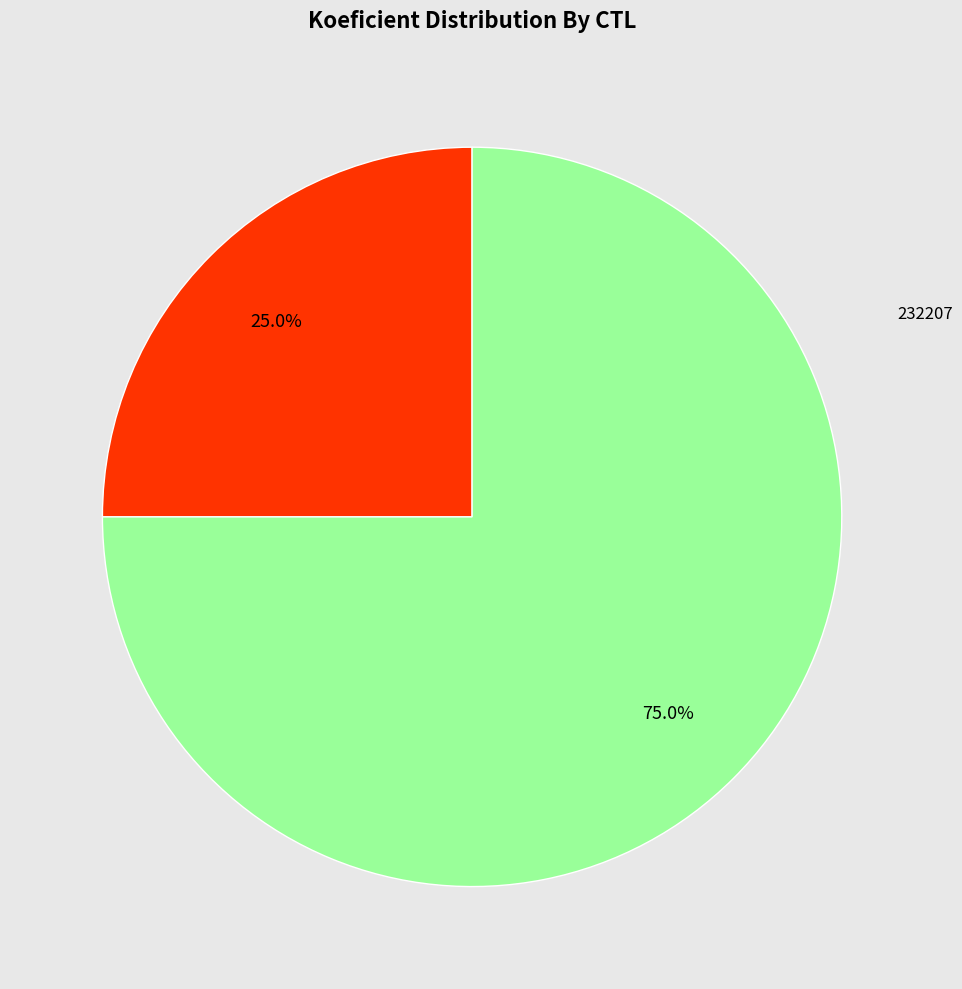

How many segments does this pie chart have?

2